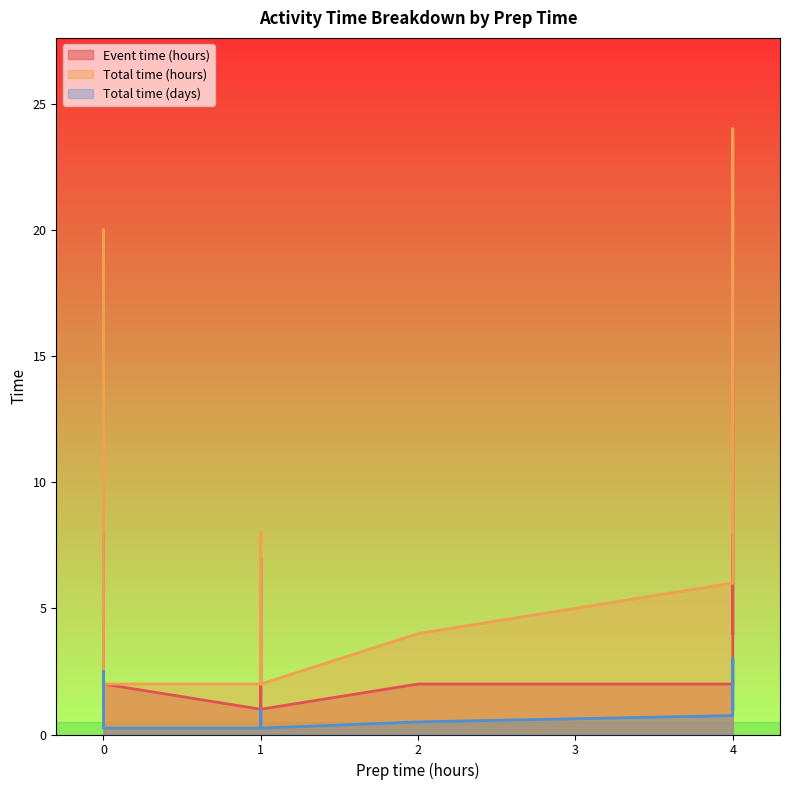

How many interior local valleys does the Total time (hours) series have?

2